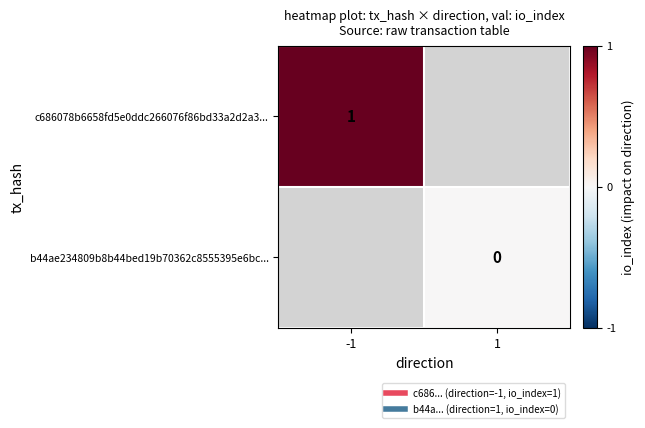

What is the highest value of the c686078b6658fd5e0ddc266076f86bd33a2d2a3... series?

1.0